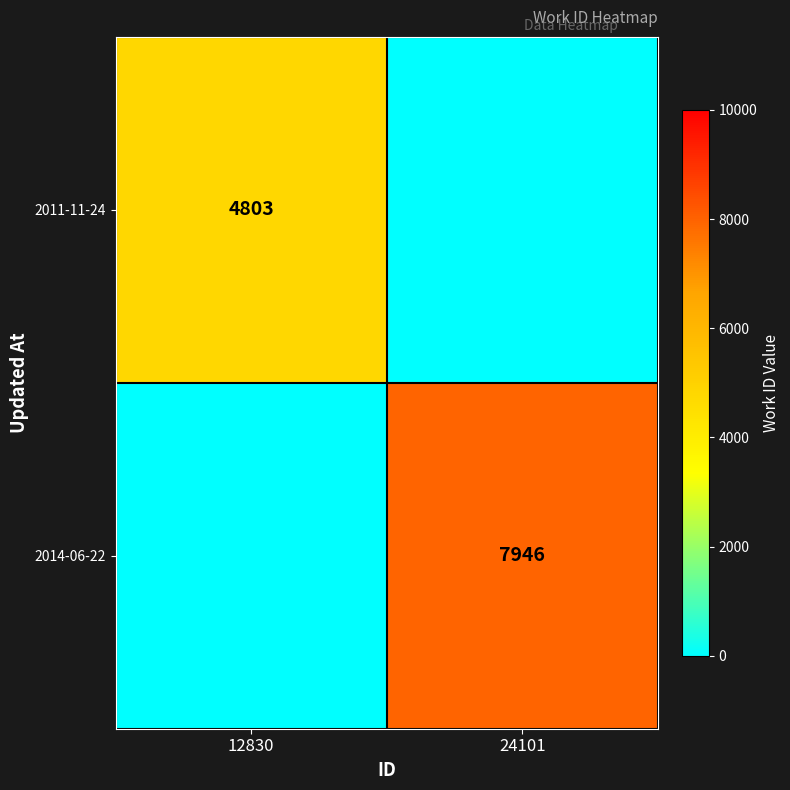

The 2011-11-24 series shows 2896 at 12830. True or false?

False